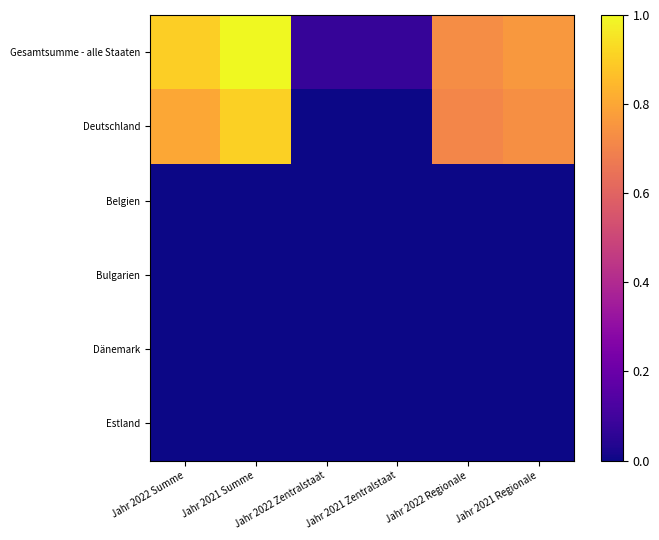

How many categories are shown in the chart?

6